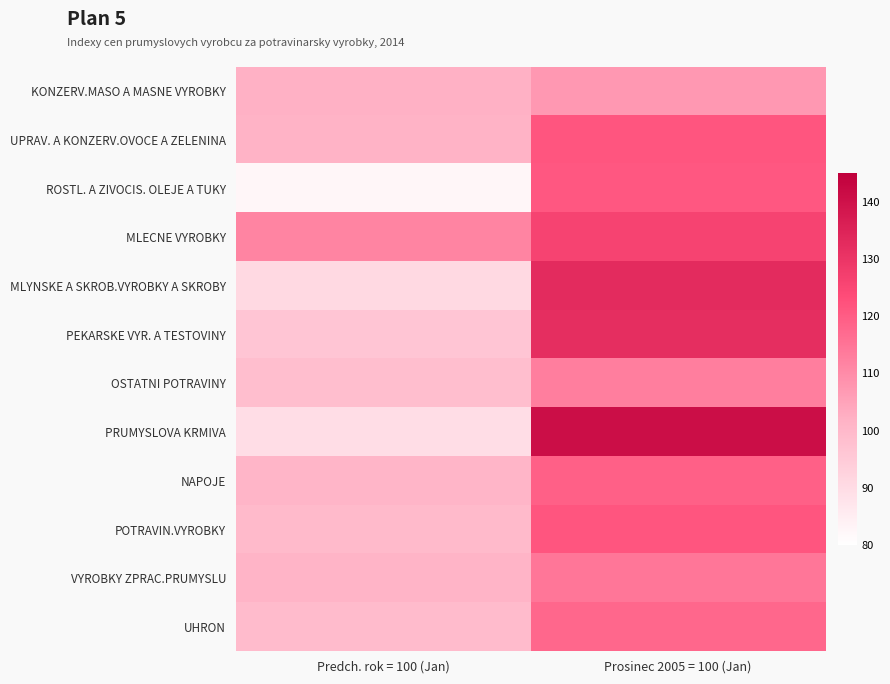

Reading left to right, extract all data points from this chart.

KONZERV.MASO A MASNE VYROBKY: Predch. rok = 100 (Jan)=102.0	Prosinec 2005 = 100 (Jan)=107.4
UPRAV. A KONZERV.OVOCE A ZELENINA: Predch. rok = 100 (Jan)=101.5	Prosinec 2005 = 100 (Jan)=121.4
ROSTL. A ZIVOCIS. OLEJE A TUKY: Predch. rok = 100 (Jan)=82.5	Prosinec 2005 = 100 (Jan)=121.0
MLECNE VYROBKY: Predch. rok = 100 (Jan)=111.5	Prosinec 2005 = 100 (Jan)=126.2
MLYNSKE A SKROB.VYROBKY A SKROBY: Predch. rok = 100 (Jan)=90.9	Prosinec 2005 = 100 (Jan)=132.7
PEKARSKE VYR. A TESTOVINY: Predch. rok = 100 (Jan)=96.4	Prosinec 2005 = 100 (Jan)=131.9
OSTATNI POTRAVINY: Predch. rok = 100 (Jan)=98.4	Prosinec 2005 = 100 (Jan)=112.9
PRUMYSLOVA KRMIVA: Predch. rok = 100 (Jan)=89.4	Prosinec 2005 = 100 (Jan)=140.8
NAPOJE: Predch. rok = 100 (Jan)=101.0	Prosinec 2005 = 100 (Jan)=119.3
POTRAVIN.VYROBKY: Predch. rok = 100 (Jan)=99.8	Prosinec 2005 = 100 (Jan)=121.6
VYROBKY ZPRAC.PRUMYSLU: Predch. rok = 100 (Jan)=101.1	Prosinec 2005 = 100 (Jan)=114.3
UHRON: Predch. rok = 100 (Jan)=99.3	Prosinec 2005 = 100 (Jan)=117.8